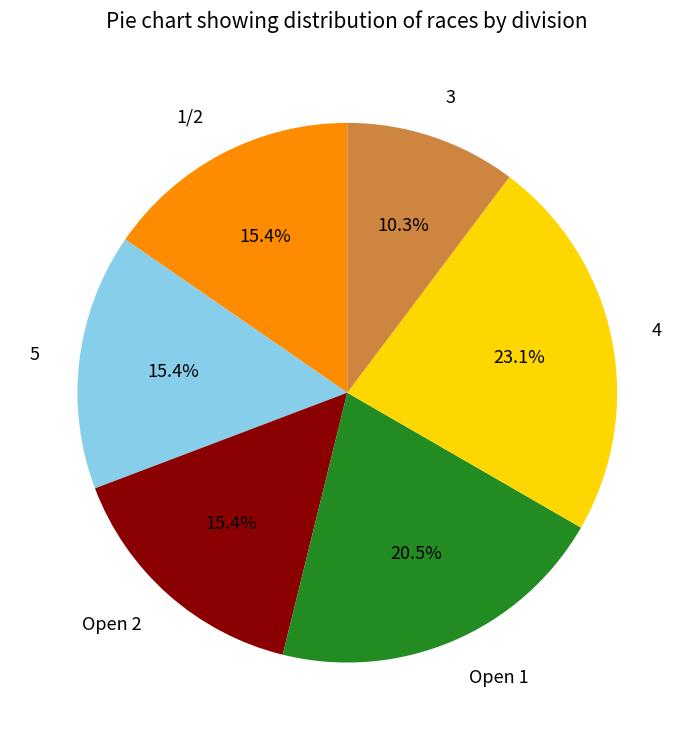

Does any single category account for the majority?

No